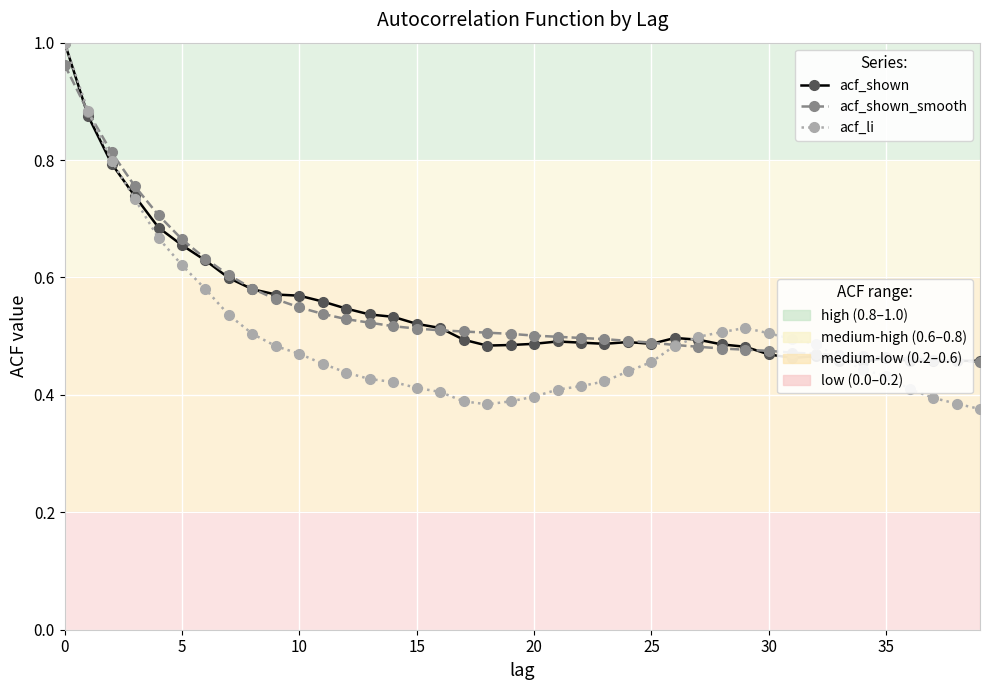

The acf_li series shows 0.3 at 0. True or false?

False